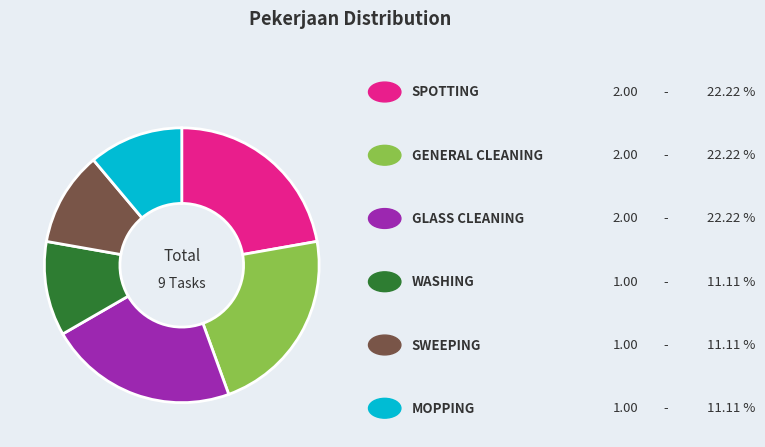

Is there a majority slice in this chart?

No